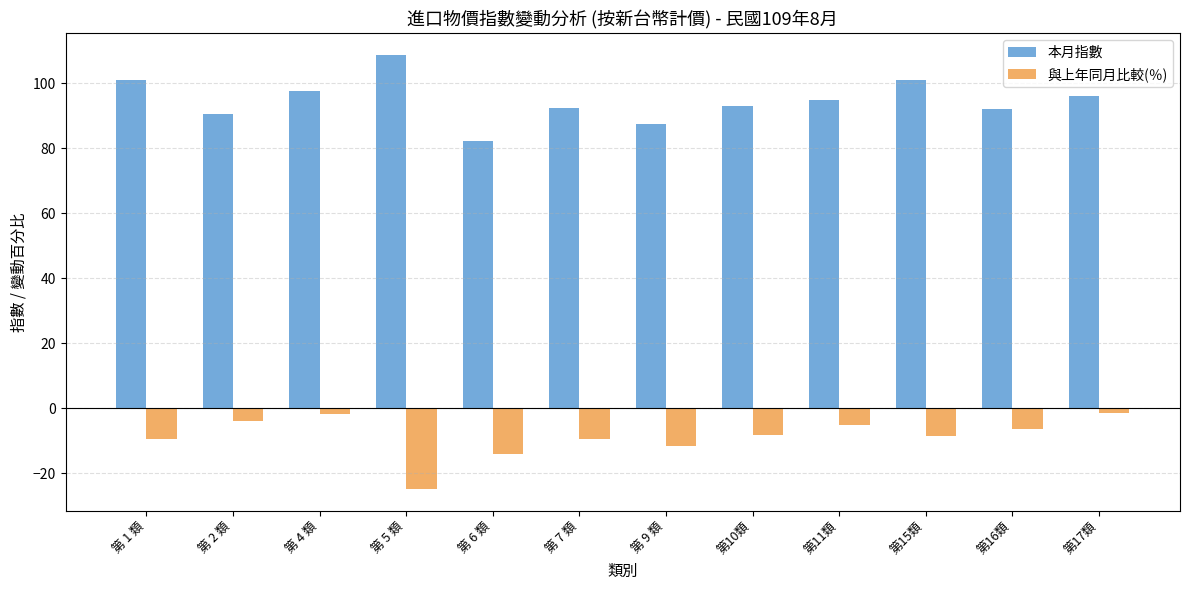

How many bars are there in each group?

2